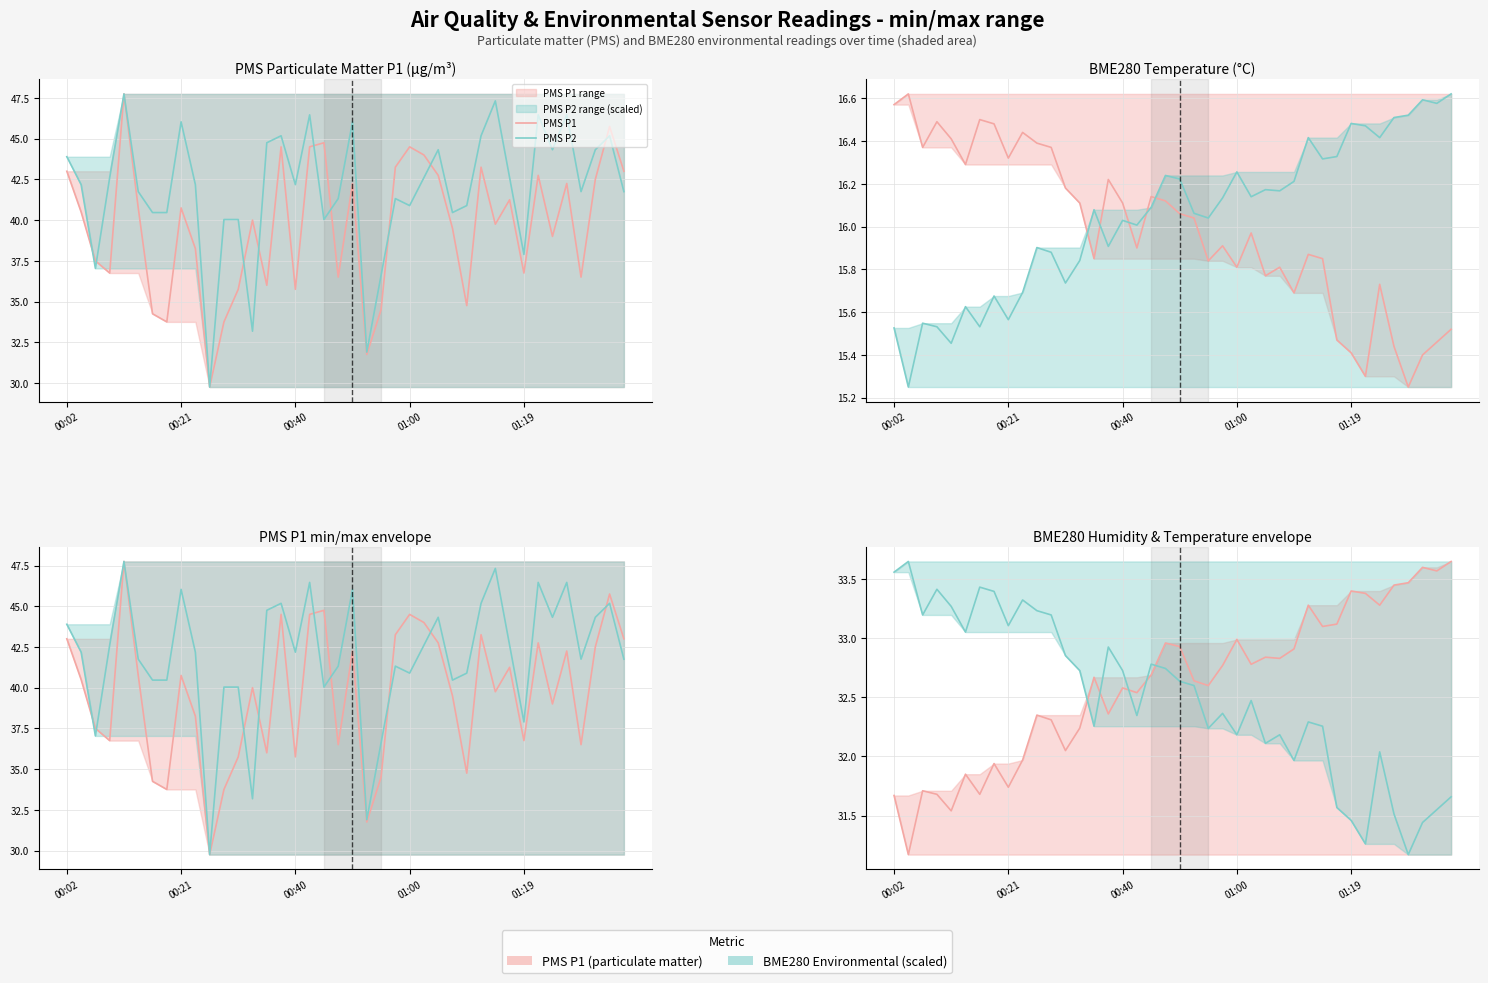

What is the difference between the PMS P2 values at 39 and 17?

4.7